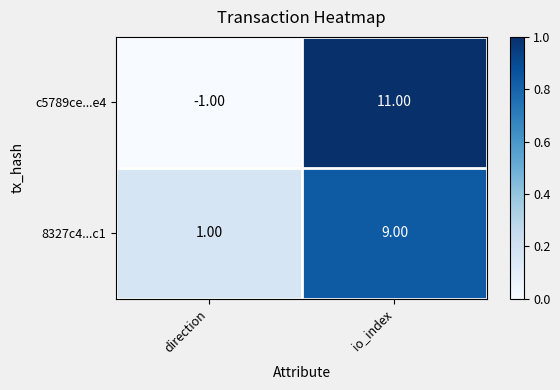

Count the number of data series in this chart.

2